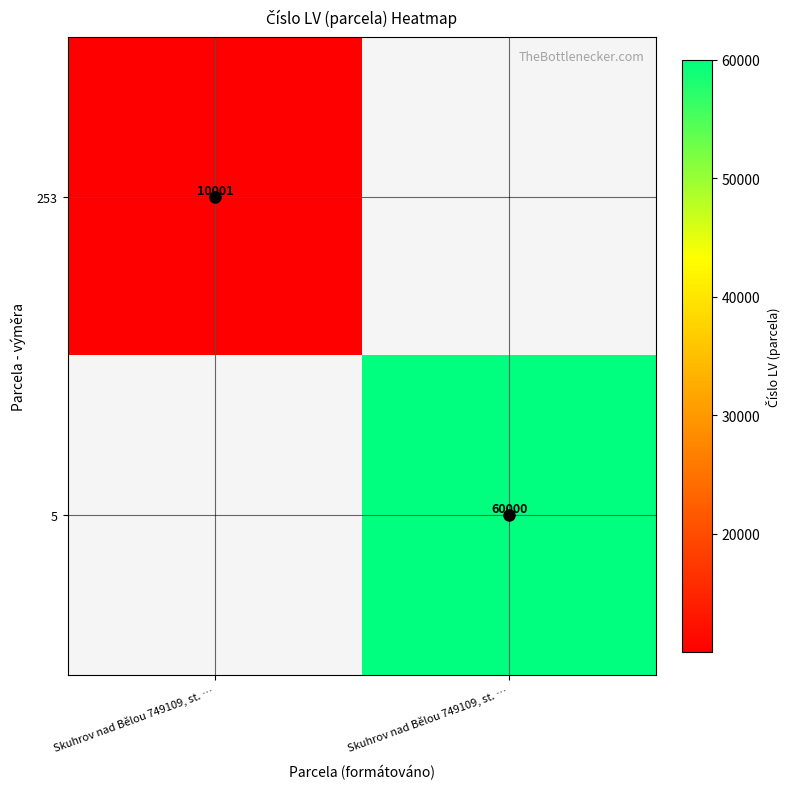

How many distinct data groups are displayed?

2